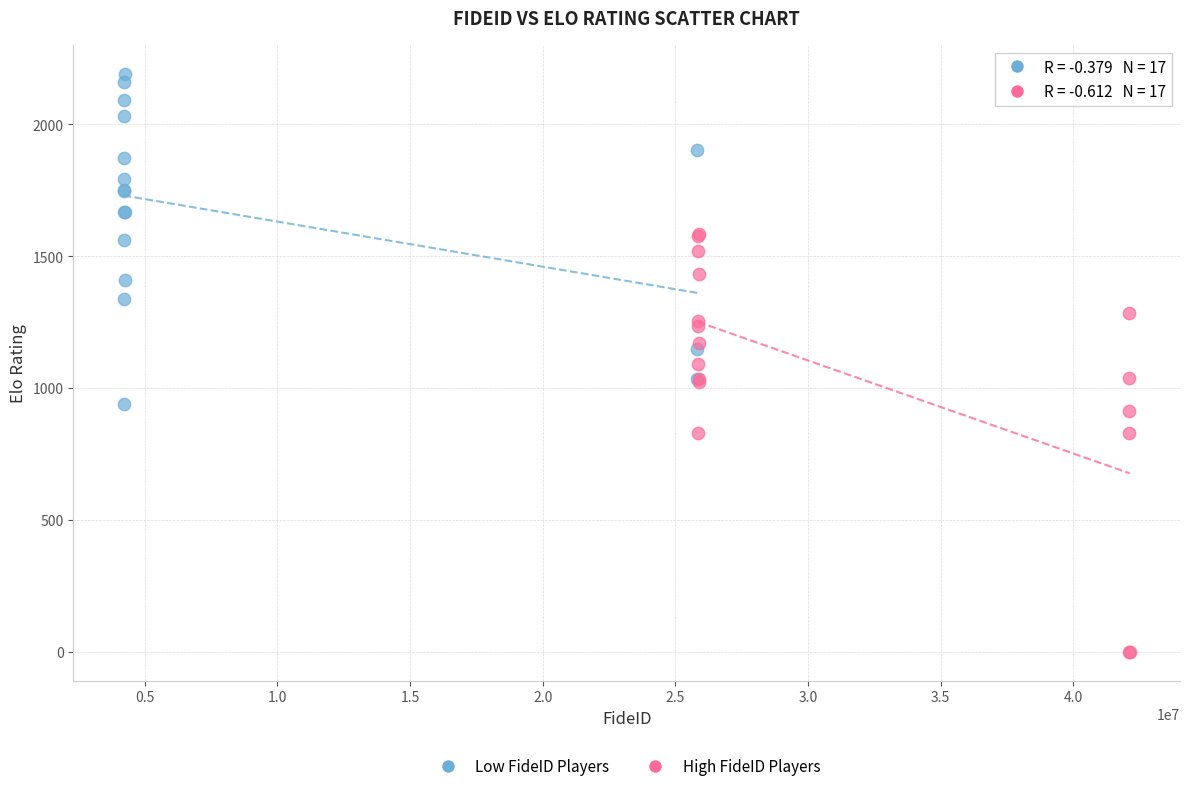

Which series contains the lowest Y value?

High FideID Players